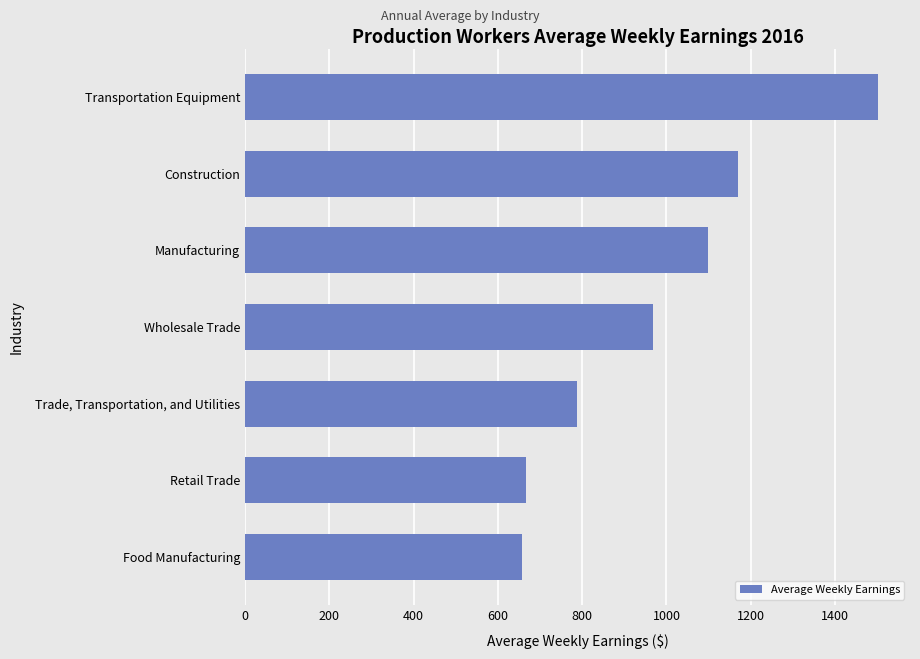

Approximately how many times larger is the value at Retail Trade compared to Transportation Equipment?

0.4